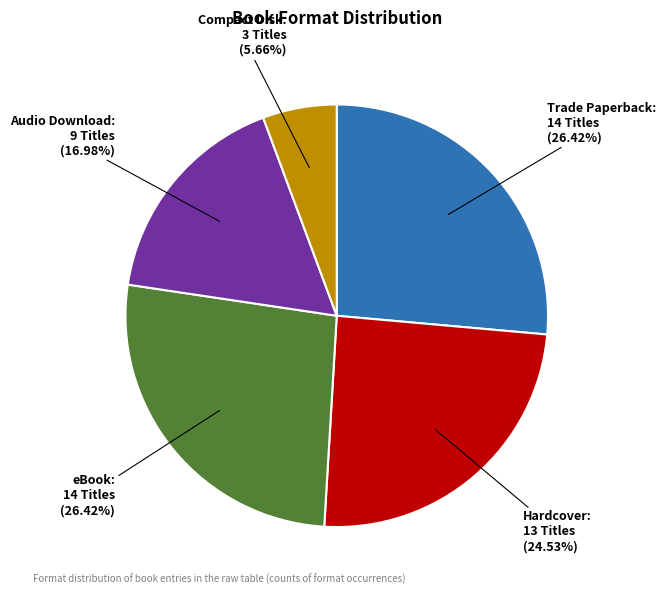

Is there a majority slice in this chart?

No